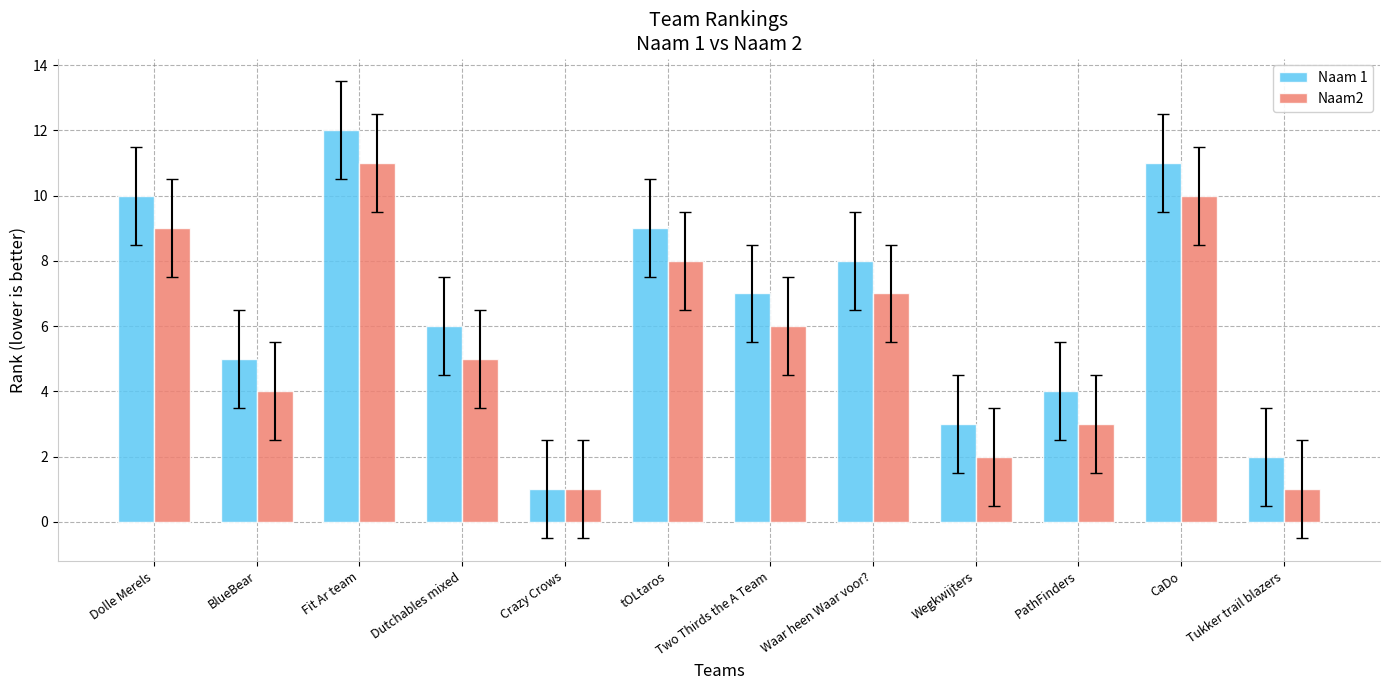

Reading left to right, extract all data points from this chart.

Naam 1: Dolle Merels=10	BlueBear=5	Fit Ar team=12	Dutchables mixed=6	Crazy Crows=1	tOLtaros=9	Two Thirds the A Team=7	Waar heen Waar voor?=8	Wegkwijters=3	PathFinders=4	CaDo=11	Tukker trail blazers=2
Naam2: Dolle Merels=9	BlueBear=4	Fit Ar team=11	Dutchables mixed=5	Crazy Crows=1	tOLtaros=8	Two Thirds the A Team=6	Waar heen Waar voor?=7	Wegkwijters=2	PathFinders=3	CaDo=10	Tukker trail blazers=1